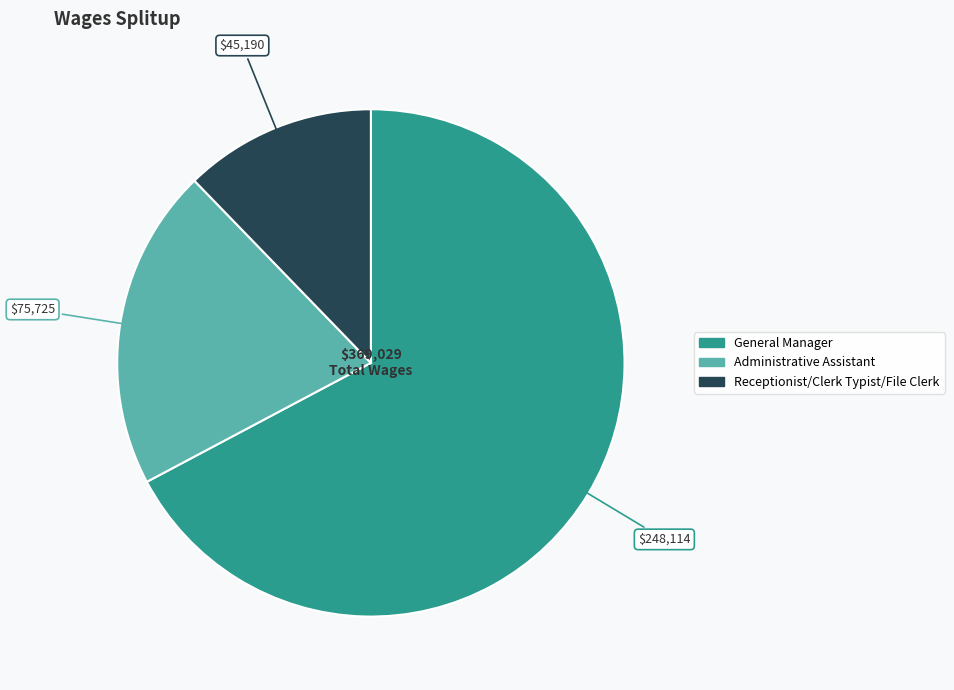

Count the number of slices in the pie.

3